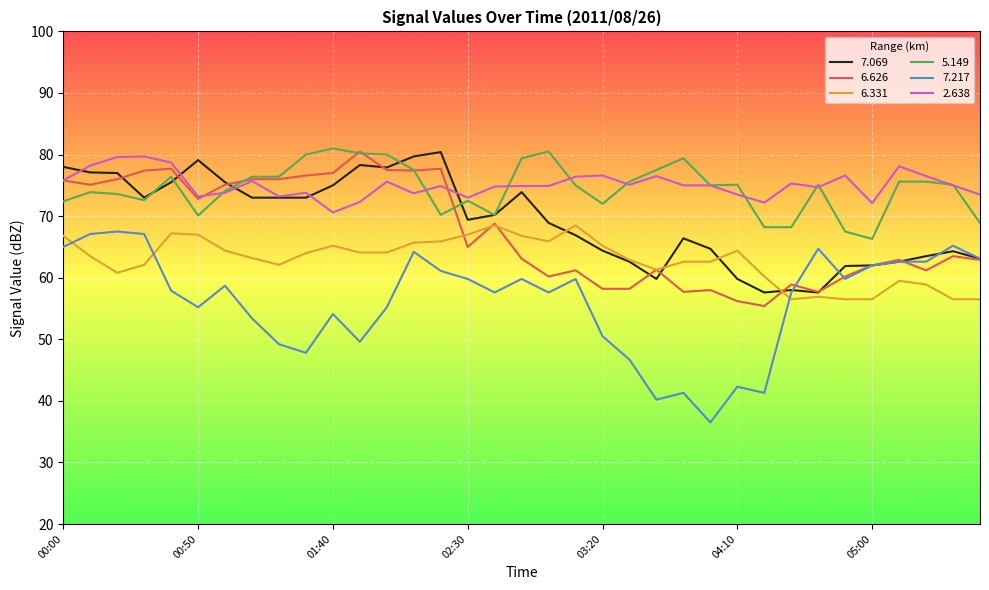

What is the maximum value shown in the chart?

81.0